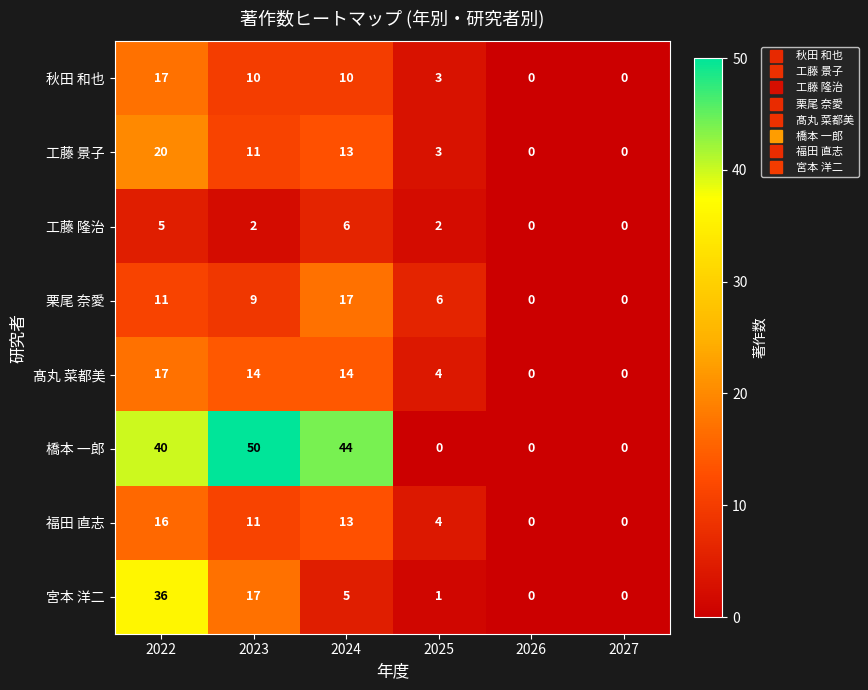

Which series has the widest spread of values?

橋本 一郎